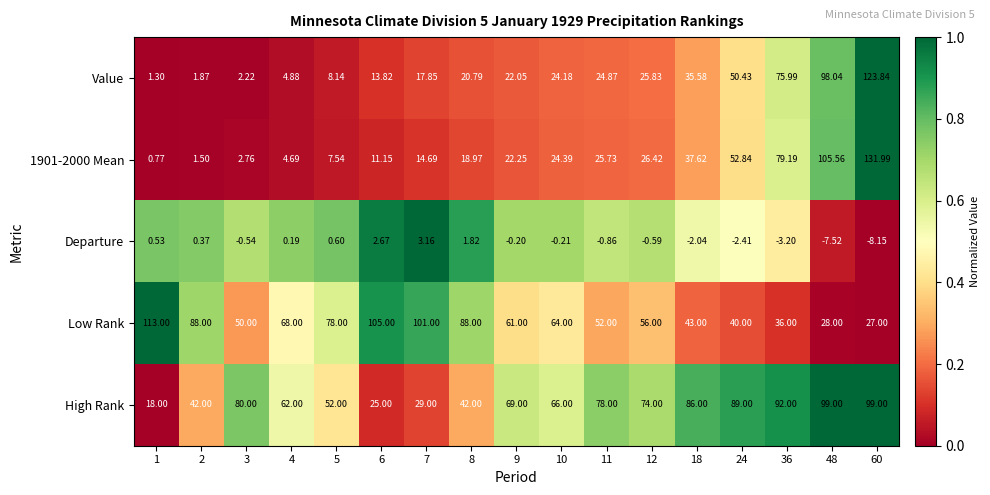

Which series has the largest total across all categories?

High Rank